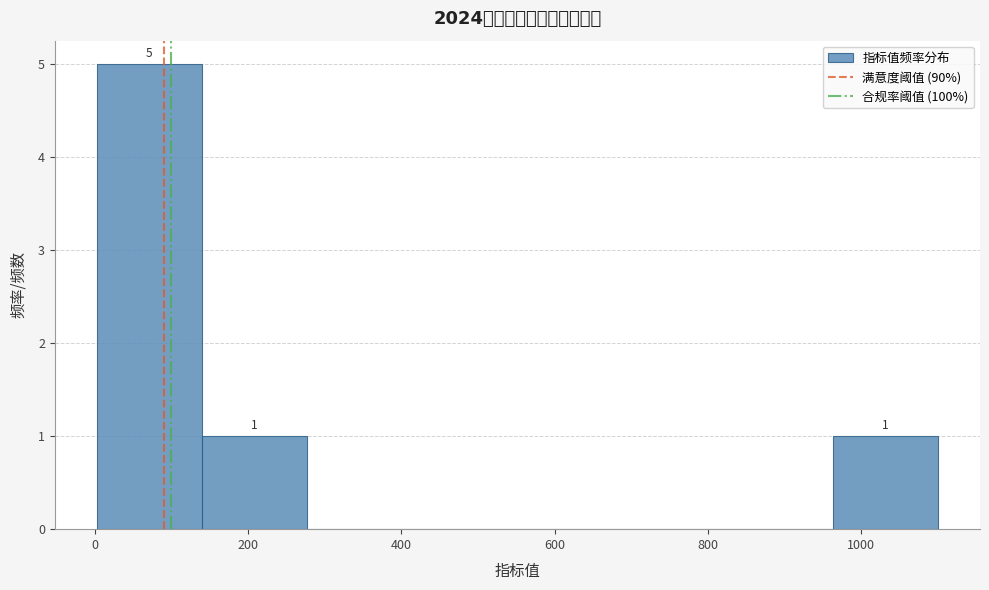

Which range on the x-axis has the tallest bar?

0 to 140